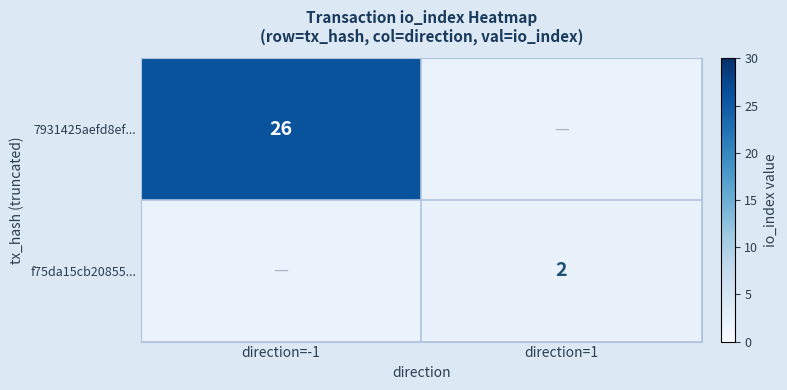

Is it true that f75da15cb20855... equals 1 at direction=1?

False